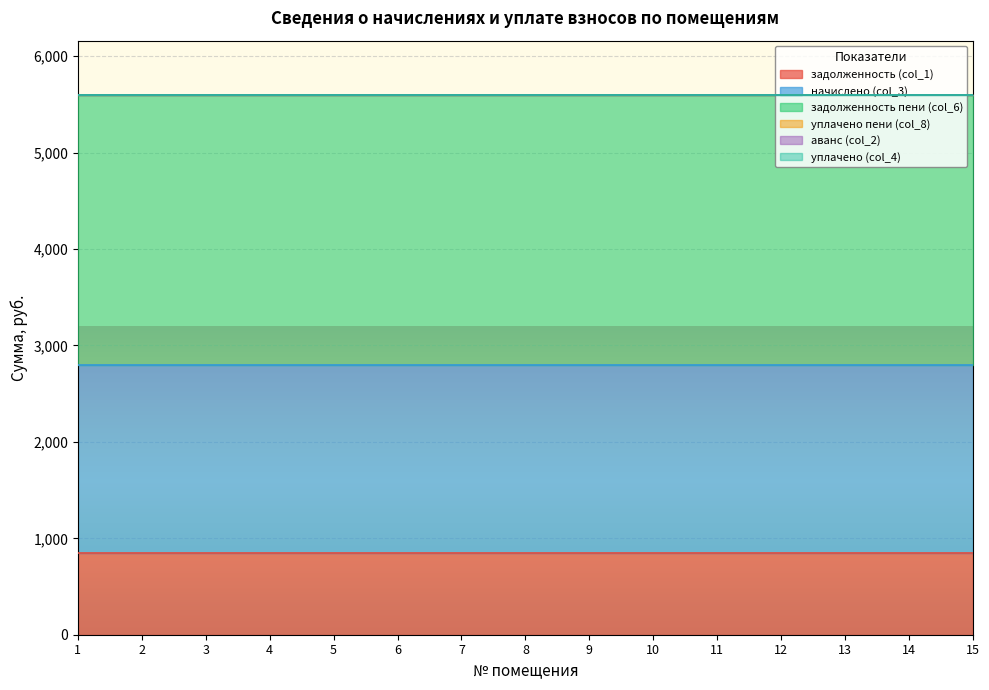

True or false: задолженность пени (col_6) and задолженность (col_1) cross at least once.

False